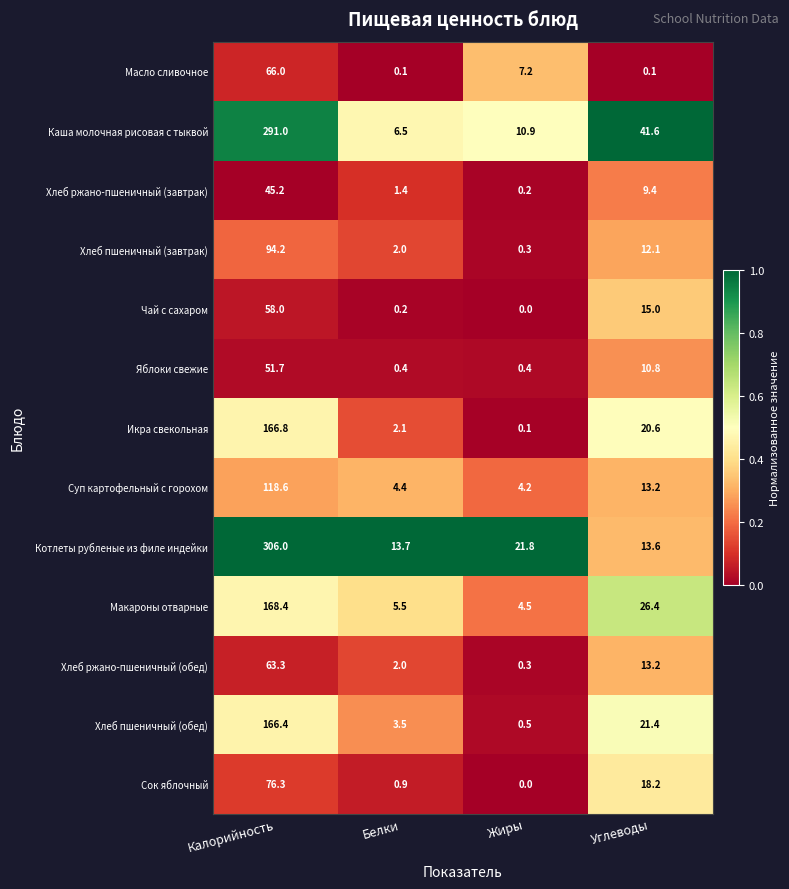

At which label does Сок яблочный reach its minimum?

Жиры